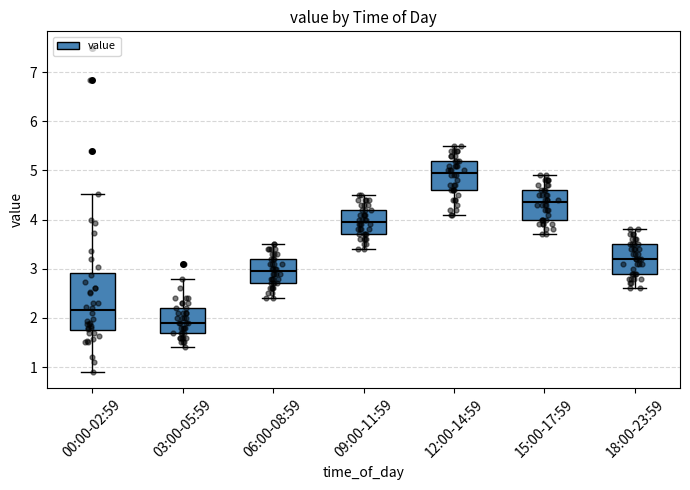

Reading left to right, transcribe this box plot: for each box, give where its median line is, the range the box spans, and where its two whiskers end, as read against the y-axis. The values are not printed on the chart, so give them approximately, as read against the axis.

00:00-02:59: median 2.2, box 1.8 to 2.9, whiskers 0.9 to 4.5
03:00-05:59: median 1.9, box 1.7 to 2.2, whiskers 1.4 to 2.8
06:00-08:59: median 3.0, box 2.7 to 3.2, whiskers 2.4 to 3.5
09:00-11:59: median 4.0, box 3.7 to 4.2, whiskers 3.4 to 4.5
12:00-14:59: median 5.0, box 4.6 to 5.2, whiskers 4.1 to 5.5
15:00-17:59: median 4.4, box 4.0 to 4.6, whiskers 3.7 to 4.9
18:00-23:59: median 3.2, box 2.9 to 3.5, whiskers 2.6 to 3.8